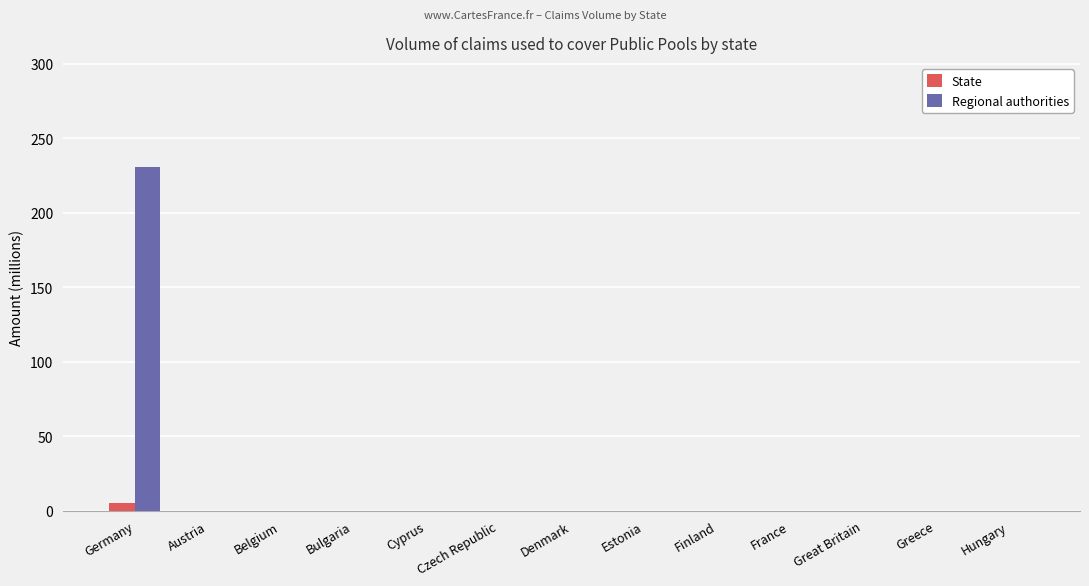

The Regional authorities series shows -72.6 at Austria. True or false?

False